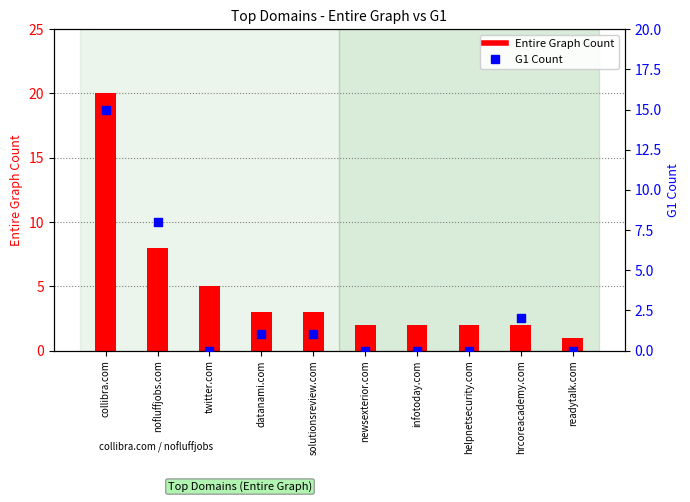

What are all the series names shown in the legend?

Entire Graph Count, G1 Count